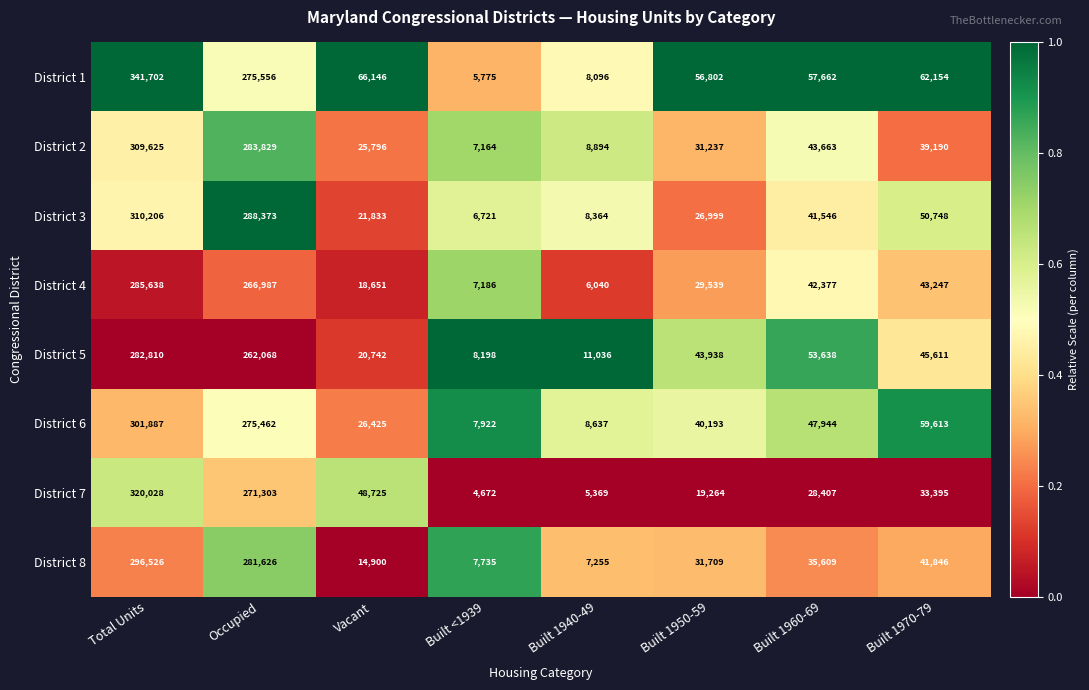

True or false: District 8 has a value of 62717 at Built 1960-69.

False